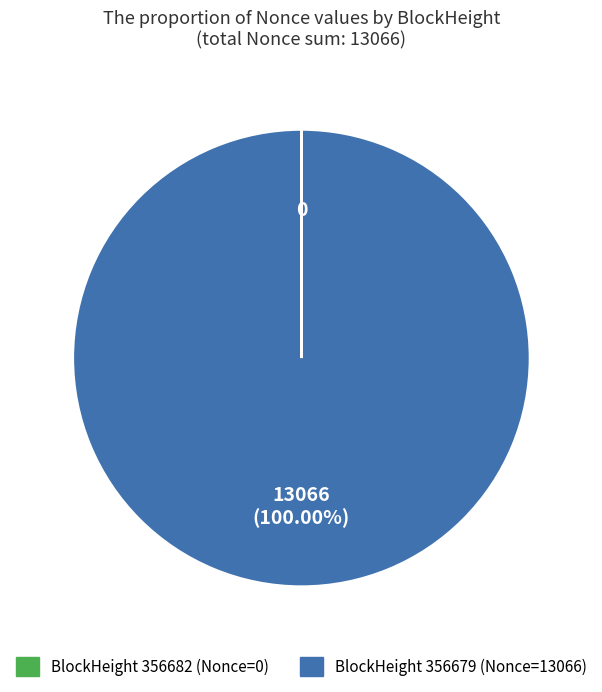

Is there a majority slice in this chart?

Yes